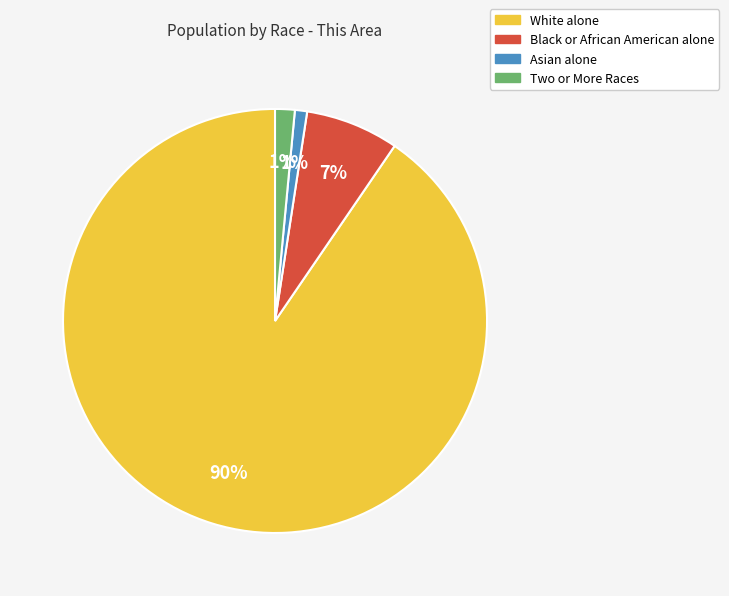

Which slice is the largest?

White alone